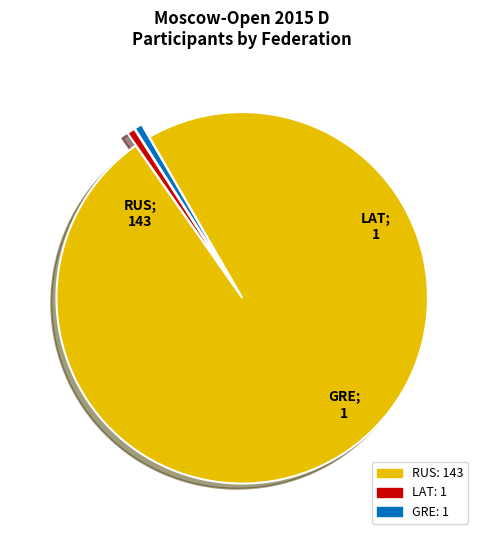

Is there a majority slice in this chart?

Yes